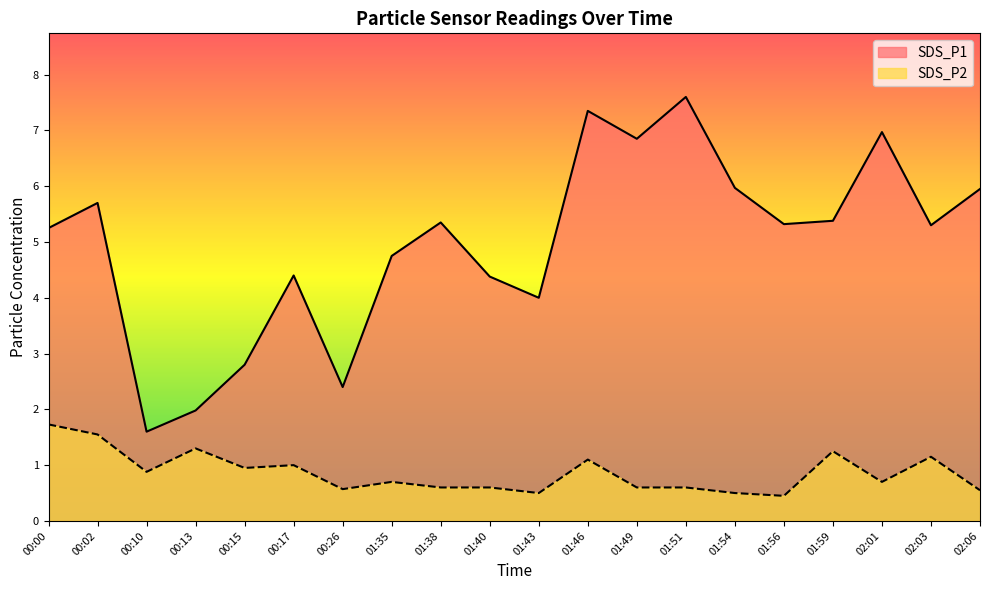

List the series in order of their peak value, highest first.

SDS_P1, SDS_P2